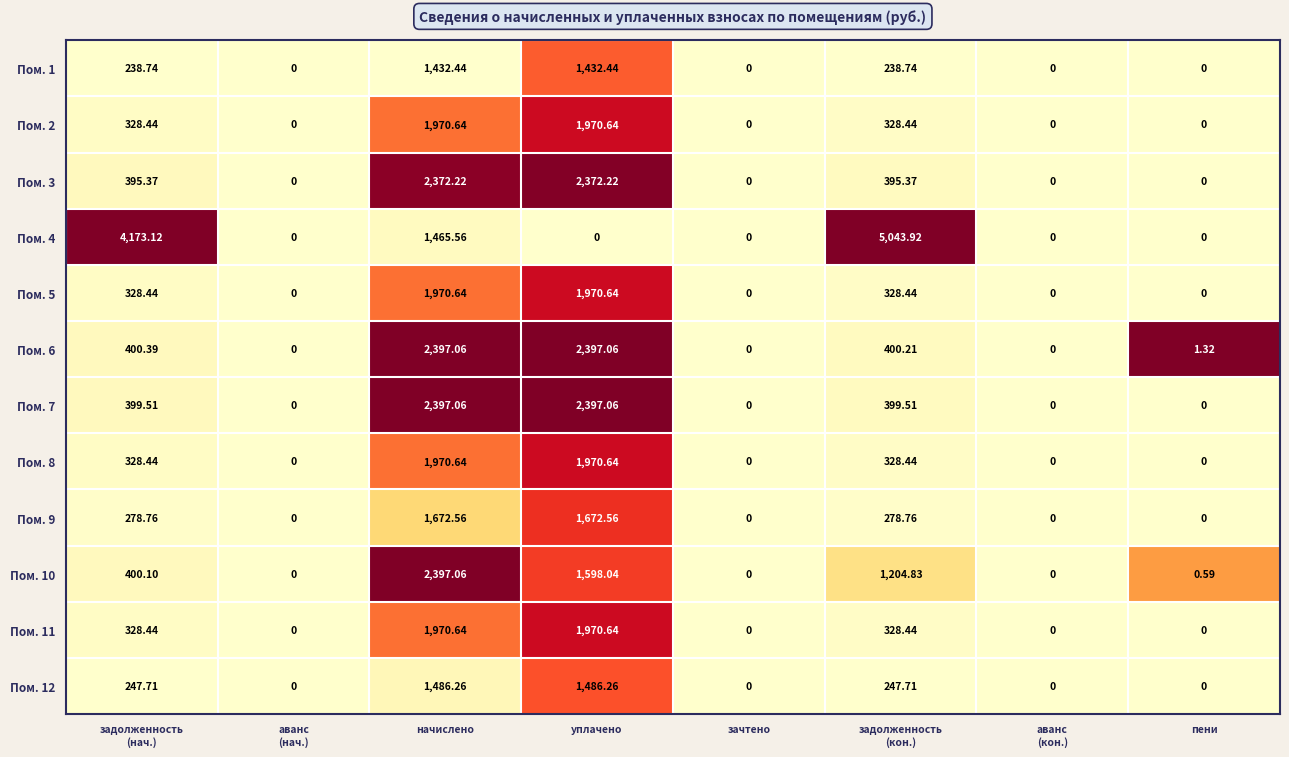

How many data points does each series have?

8